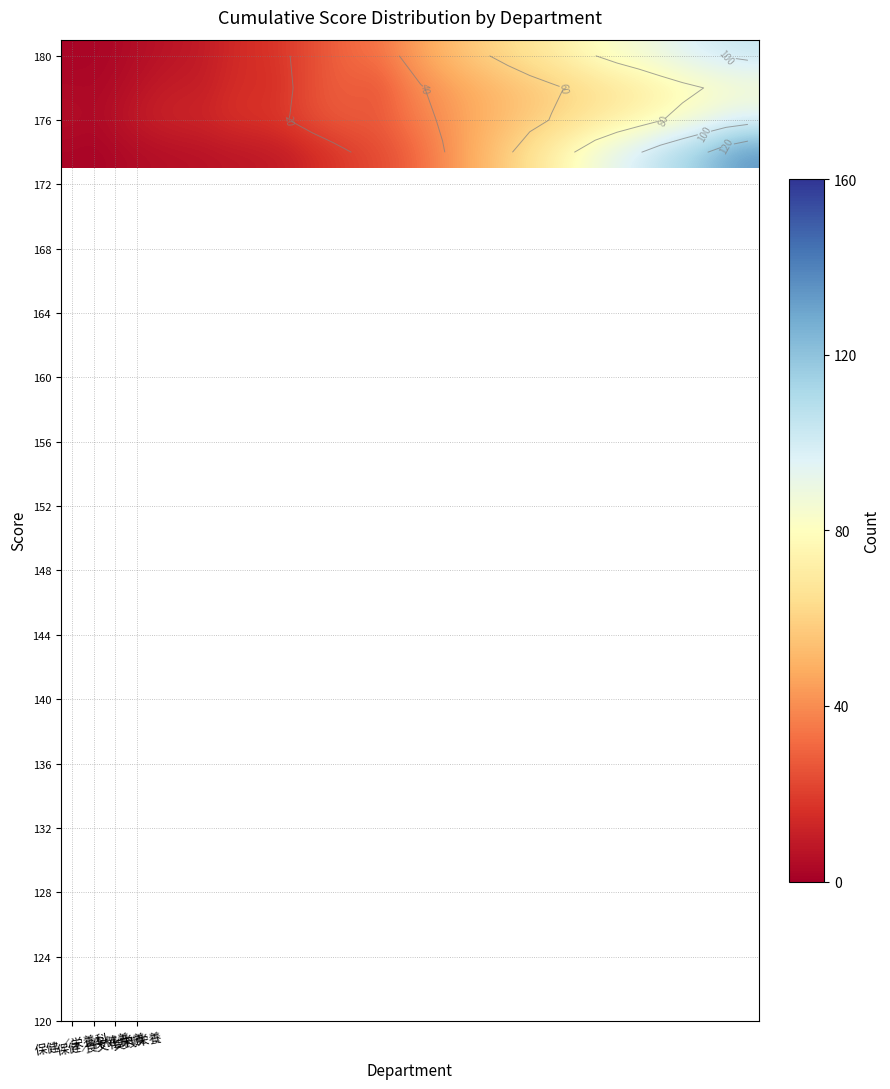

What is the total value across all series at 保健／栄養科?

11.8